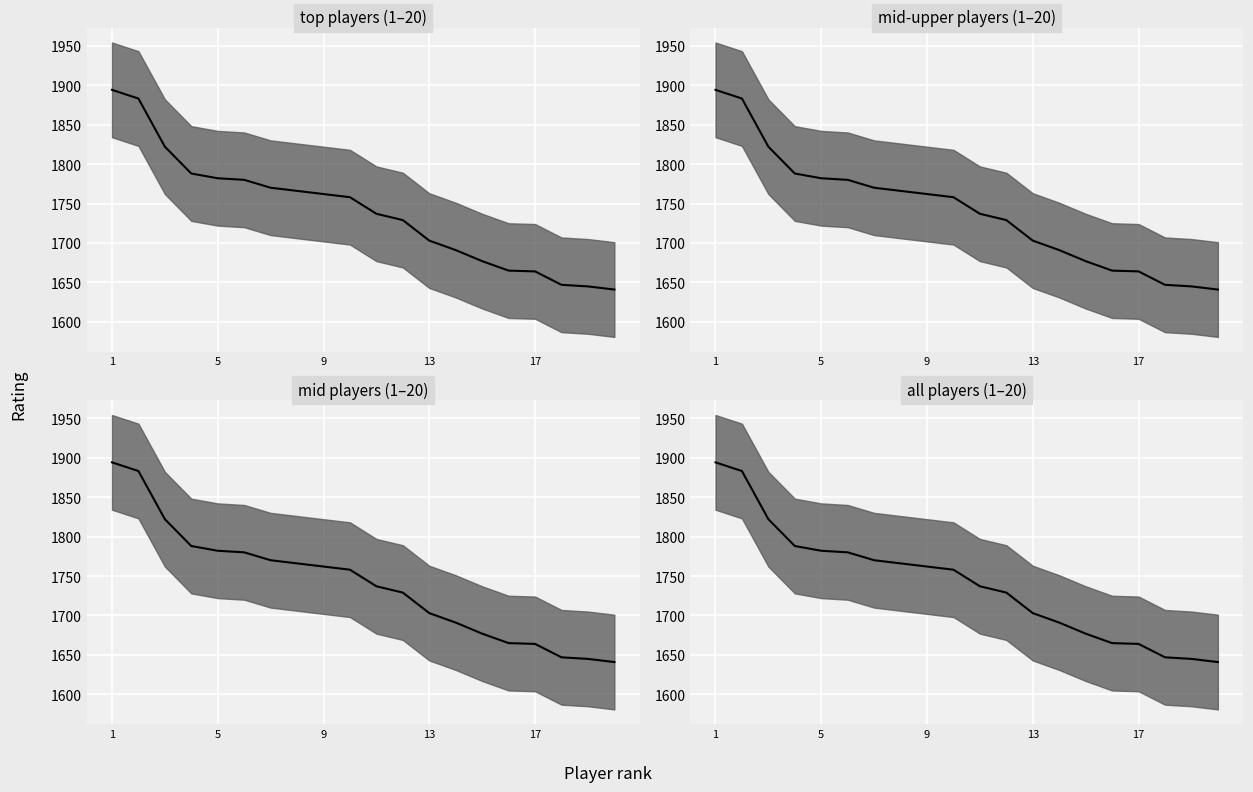

What is the minimum value shown in the chart?

1641